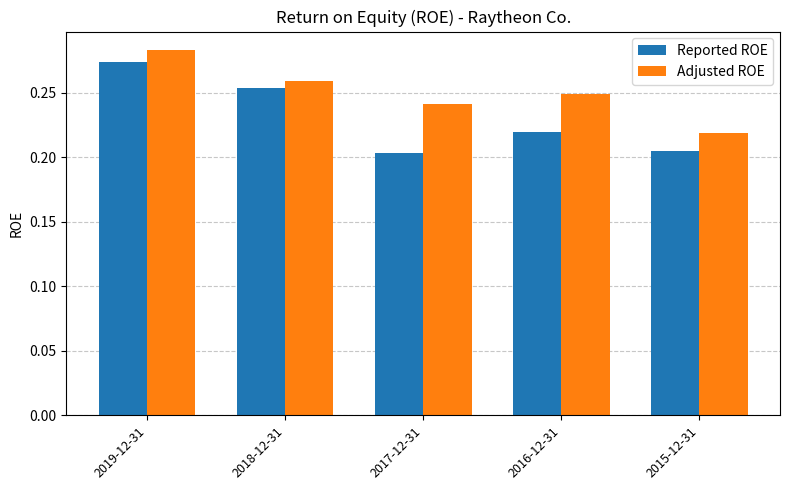

What is the sum of the Adjusted ROE values at 2017-12-31 and 2015-12-31?

0.5